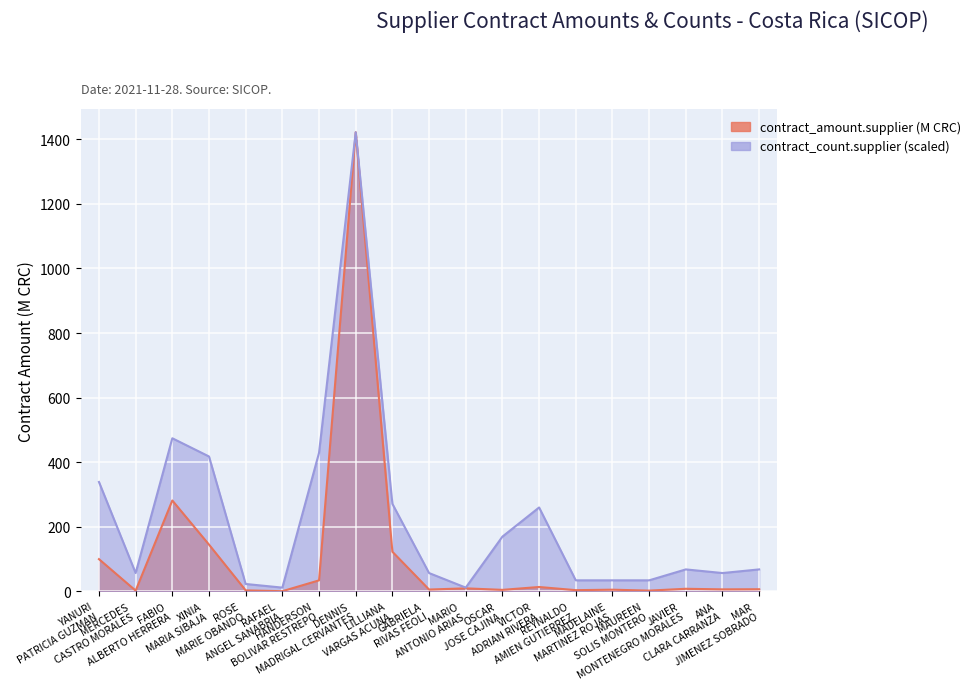

What value does the contract_amount.supplier series have at YANURI PATRICIA GUZMAN?

99.5